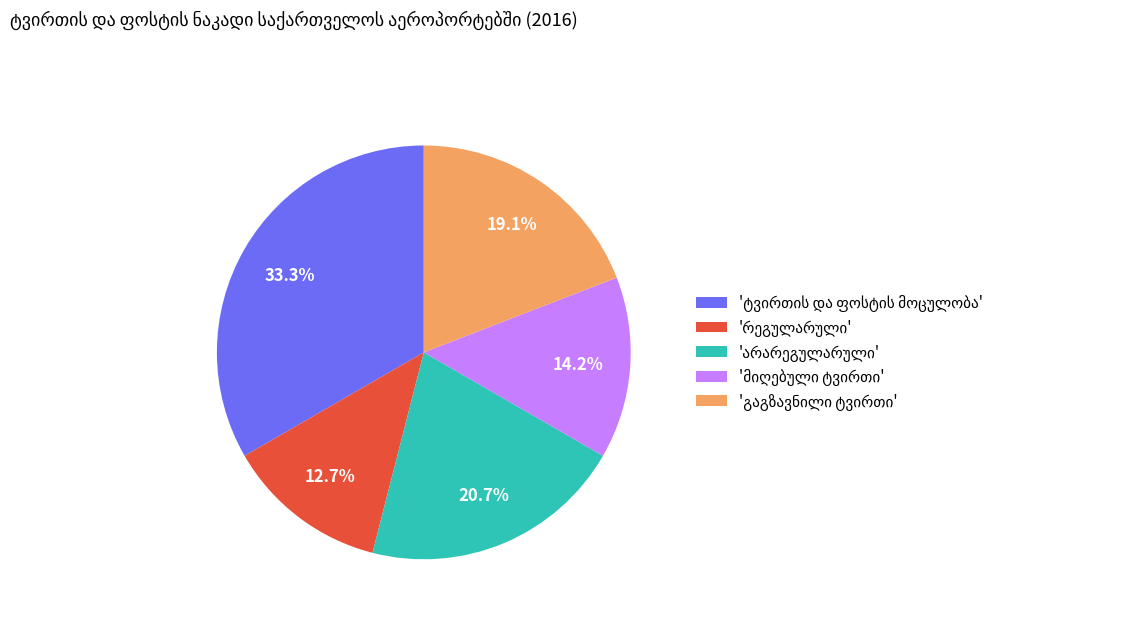

Is there any slice that represents more than half of the pie?

No